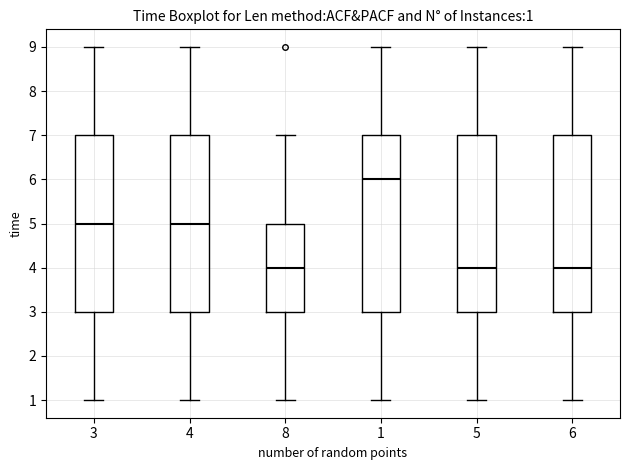

Which box's median line is the highest?

1